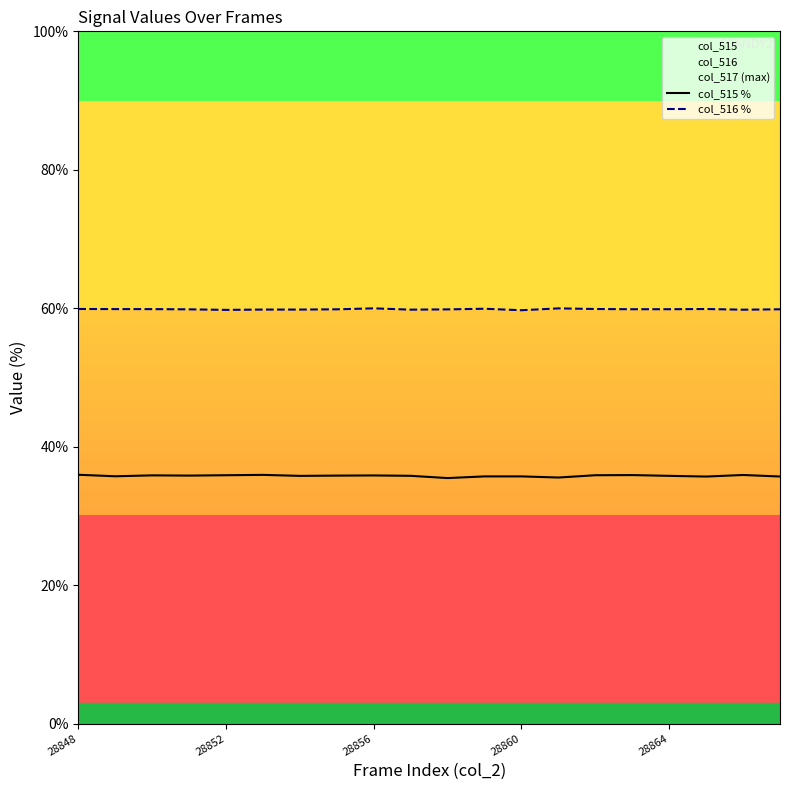

True or false: col_515 % and col_516 % intersect in this chart.

False